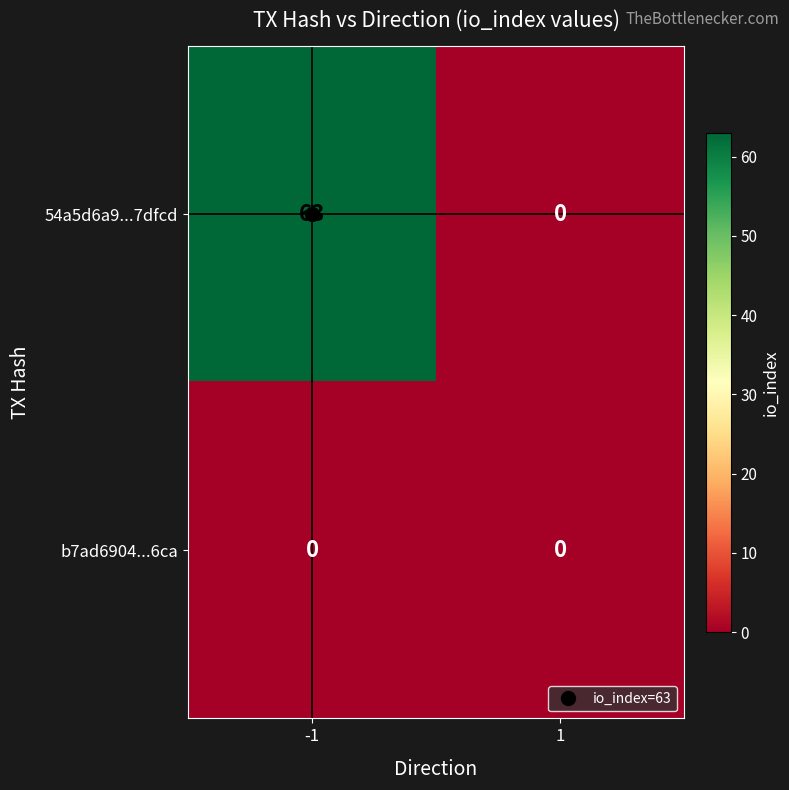

List the series in order of their overall mean, lowest first.

b7ad6904...6ca, 54a5d6a9...7dfcd